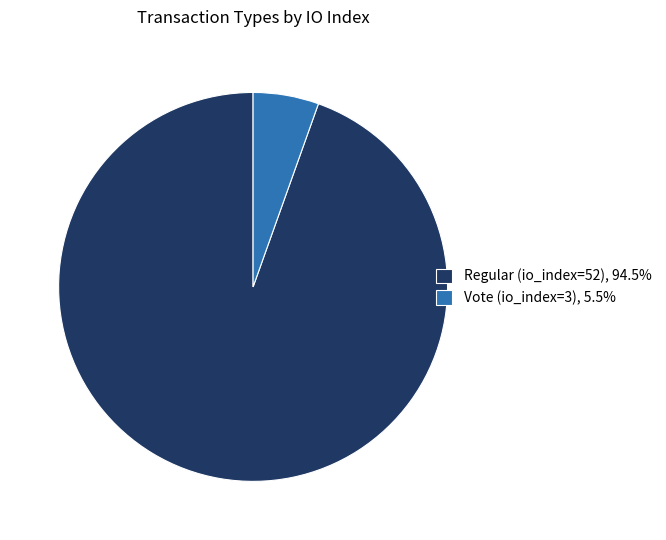

How many segments does this pie chart have?

2